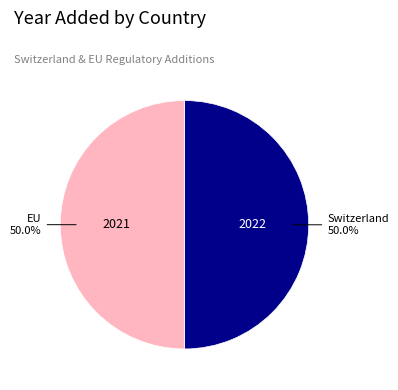

To the nearest percent, what is the average slice percentage?

50%